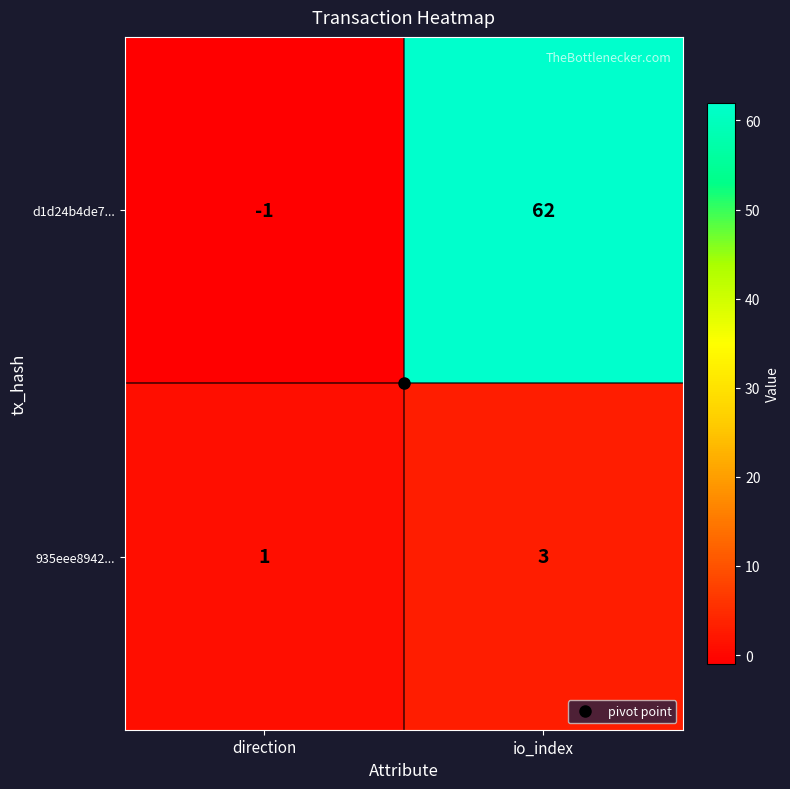

What is the maximum value shown in the chart?

62